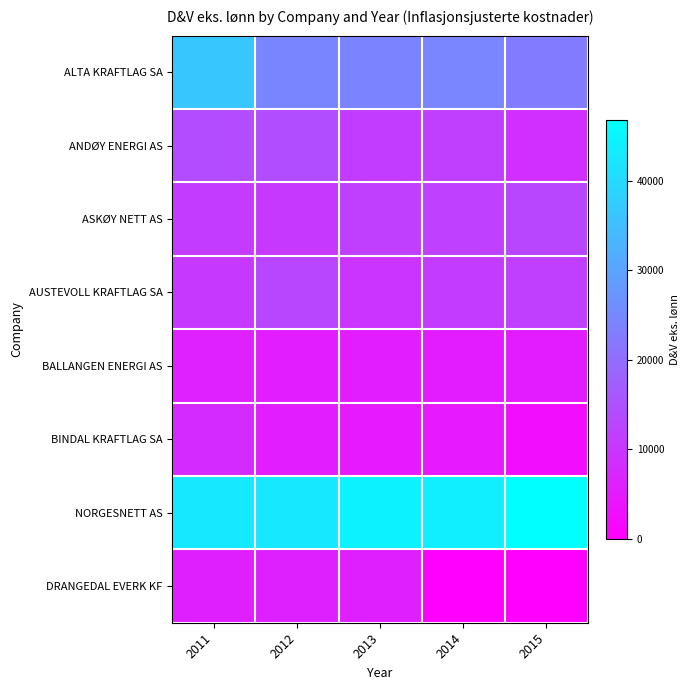

Which series has the largest total across all categories?

NORGESNETT AS